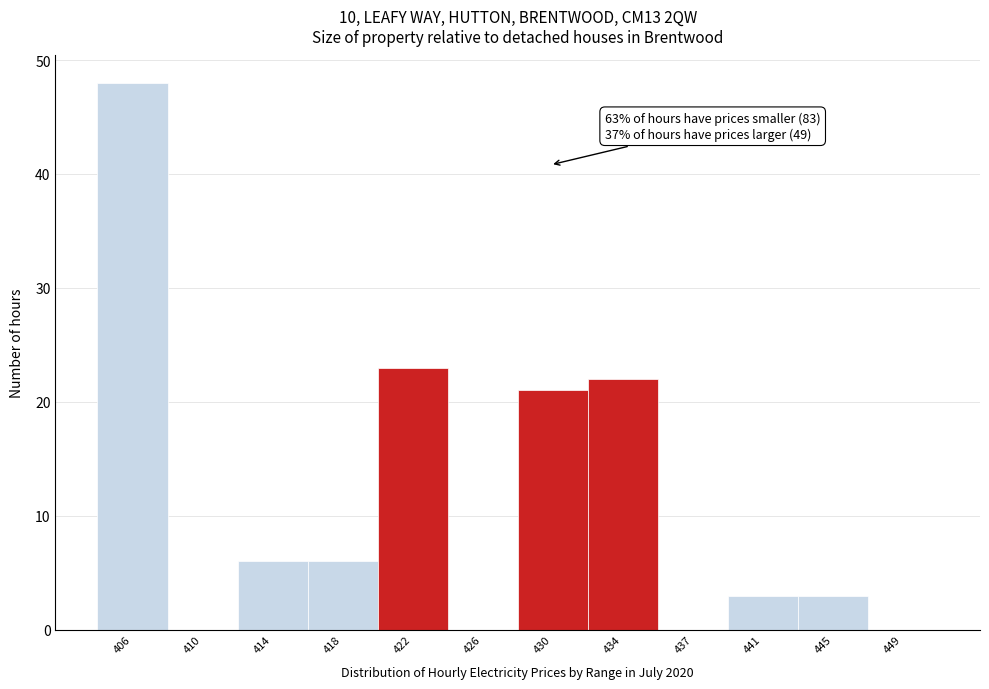

Reading right to left, extract all data points from this chart.

449=0	445=3	441=3	437=0	434=22	430=21	426=0	422=23	418=6	414=6	410=0	406=48